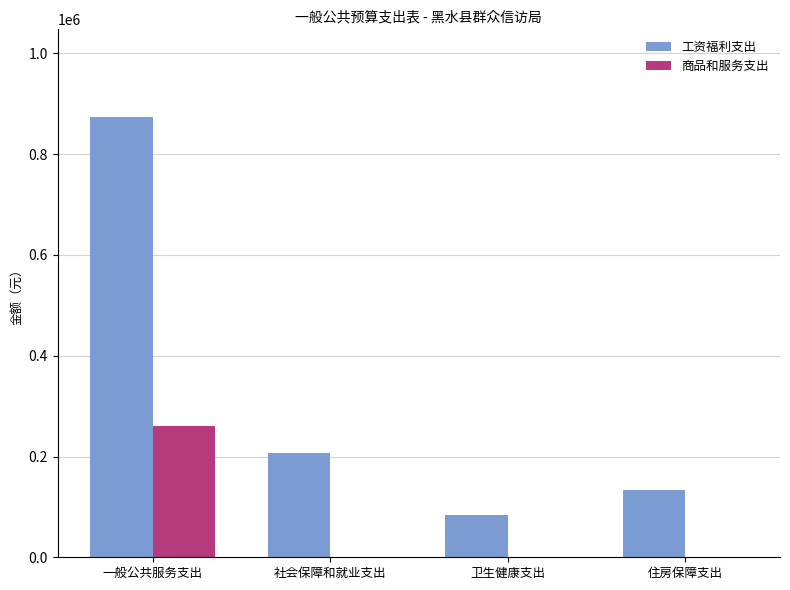

True or false: 商品和服务支出 has a value of -83915.3 at 卫生健康支出.

False